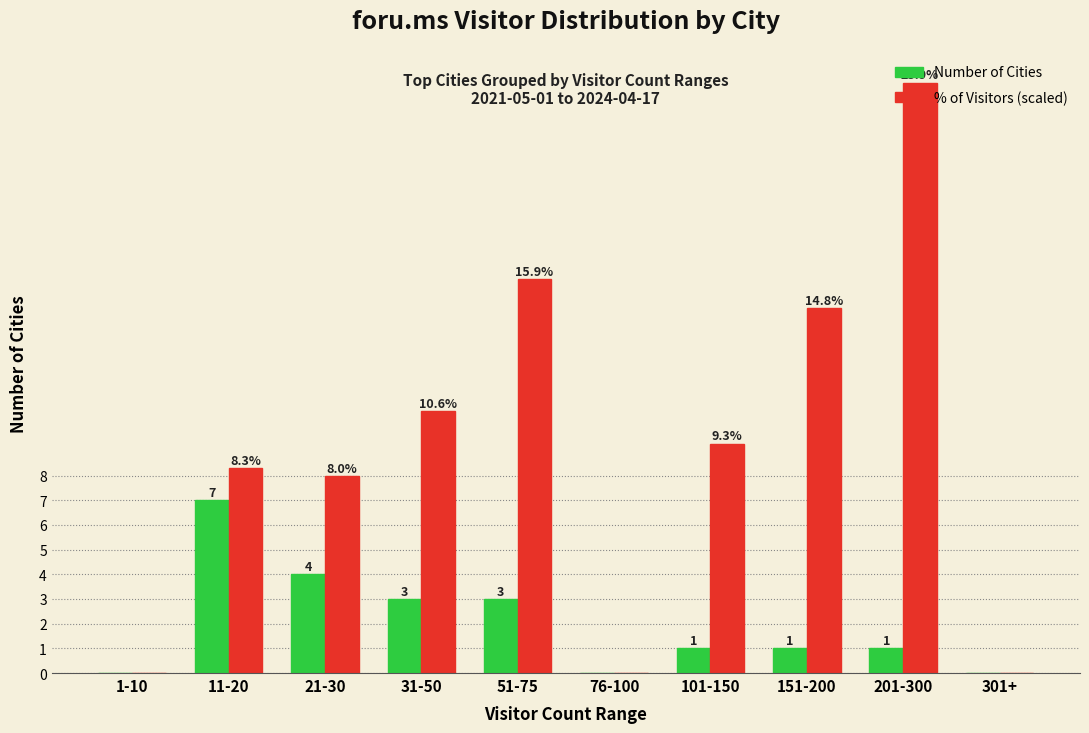

Which category has the highest value across all series?

201-300